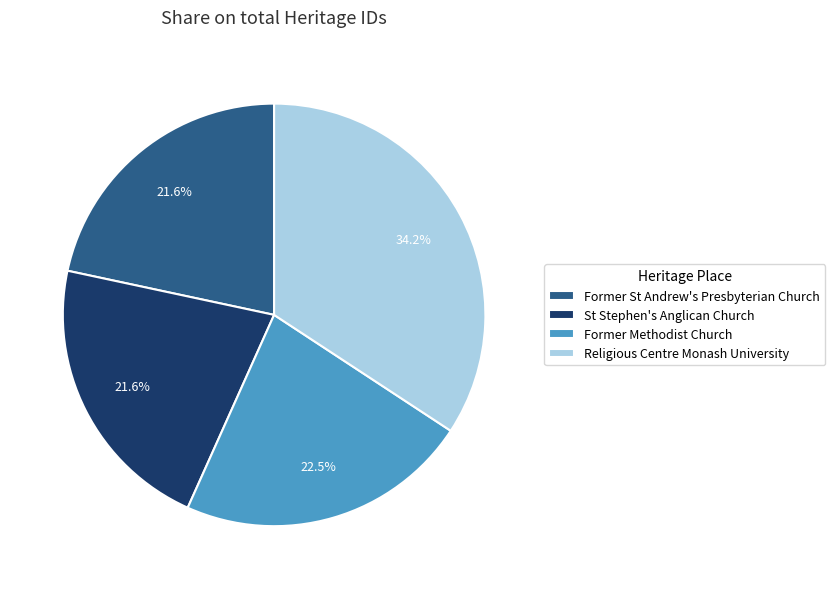

Does Religious Centre Monash University represent more than half of the total?

No